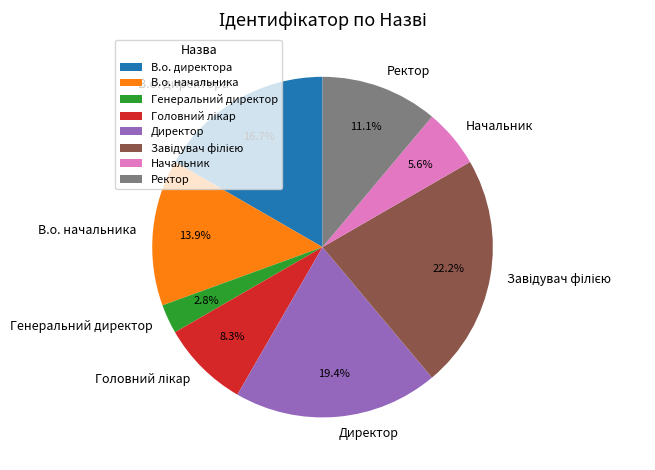

Which category has the smallest portion of the pie?

Генеральний директор